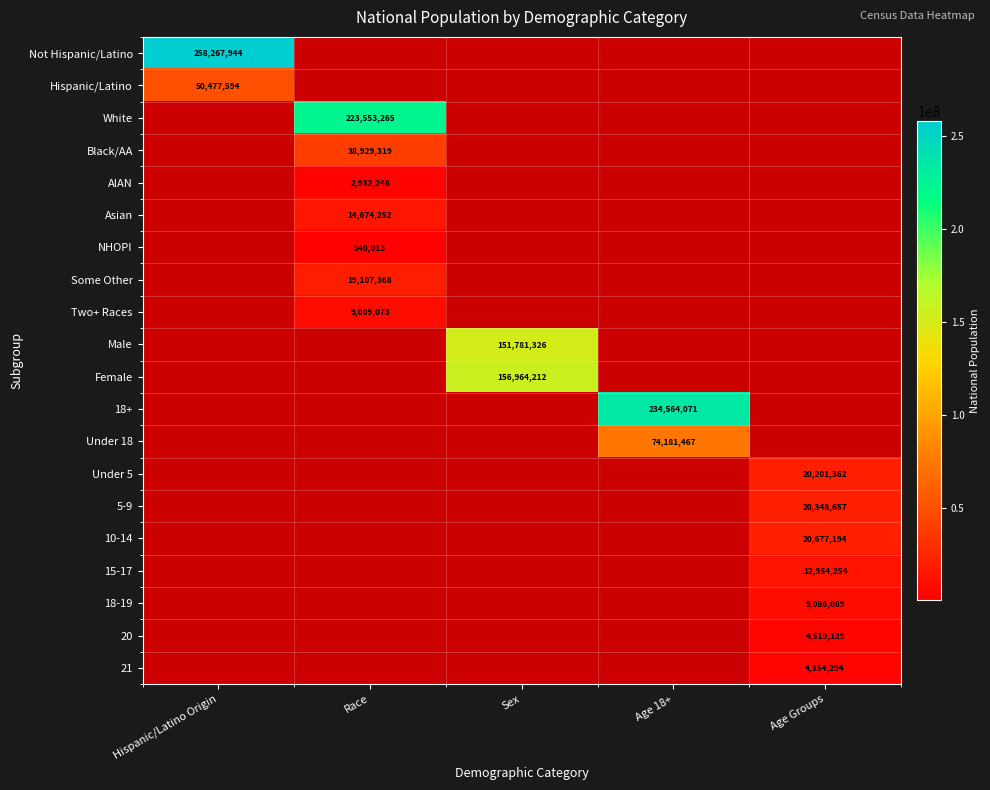

True or false: Under 18 has a value of 74181467 at Age 18+.

True